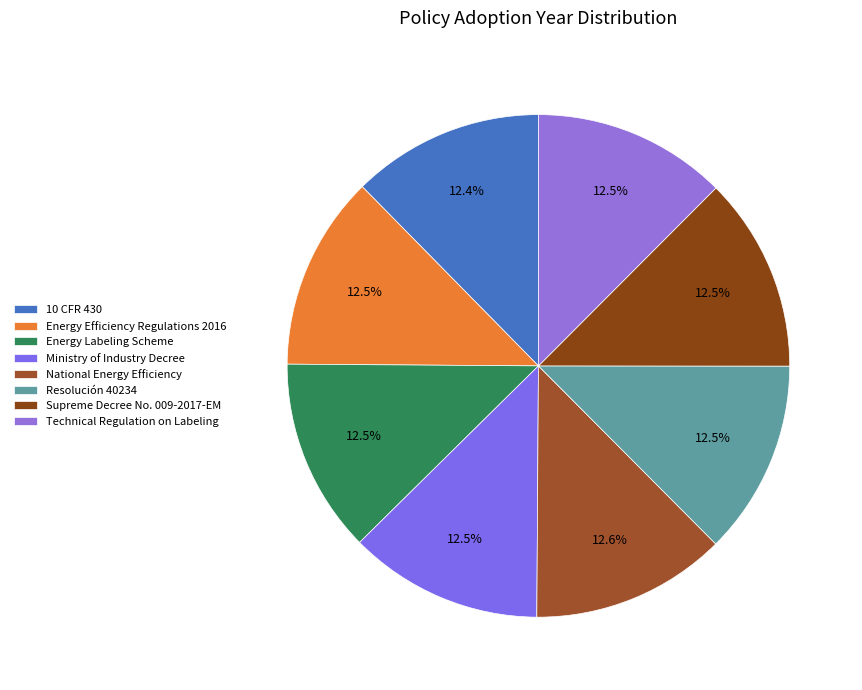

Is it true that Supreme Decree No. 009-2017-EM is 13% of the pie?

True